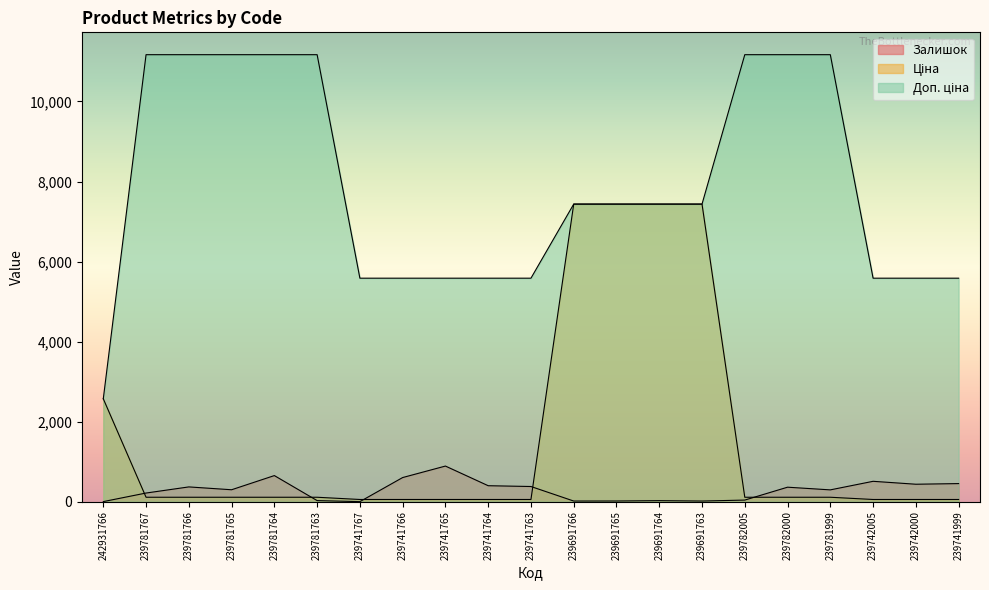

Reading left to right, list all the values displayed in this chart.

Залишок: 3.0	217.0	370.0	299.0	653.0	28.0	2.0	604.0	891.0	400.0	380.0	17.0	18.0	27.0	17.0	41.0	363.0	296.0	510.0	437.0	453.0
Ціна: 2572.0	111.7	111.7	111.7	111.7	111.7	55.9	55.9	55.9	55.9	55.9	7436.2	7436.2	7436.2	7436.2	111.7	111.7	111.7	55.9	55.9	55.9
Доп. ціна: 2572.0	11169.0	11169.0	11169.0	11169.0	11169.0	5585.0	5585.0	5585.0	5585.0	5585.0	7436.2	7436.2	7436.2	7436.2	11169.0	11169.0	11169.0	5585.0	5585.0	5585.0